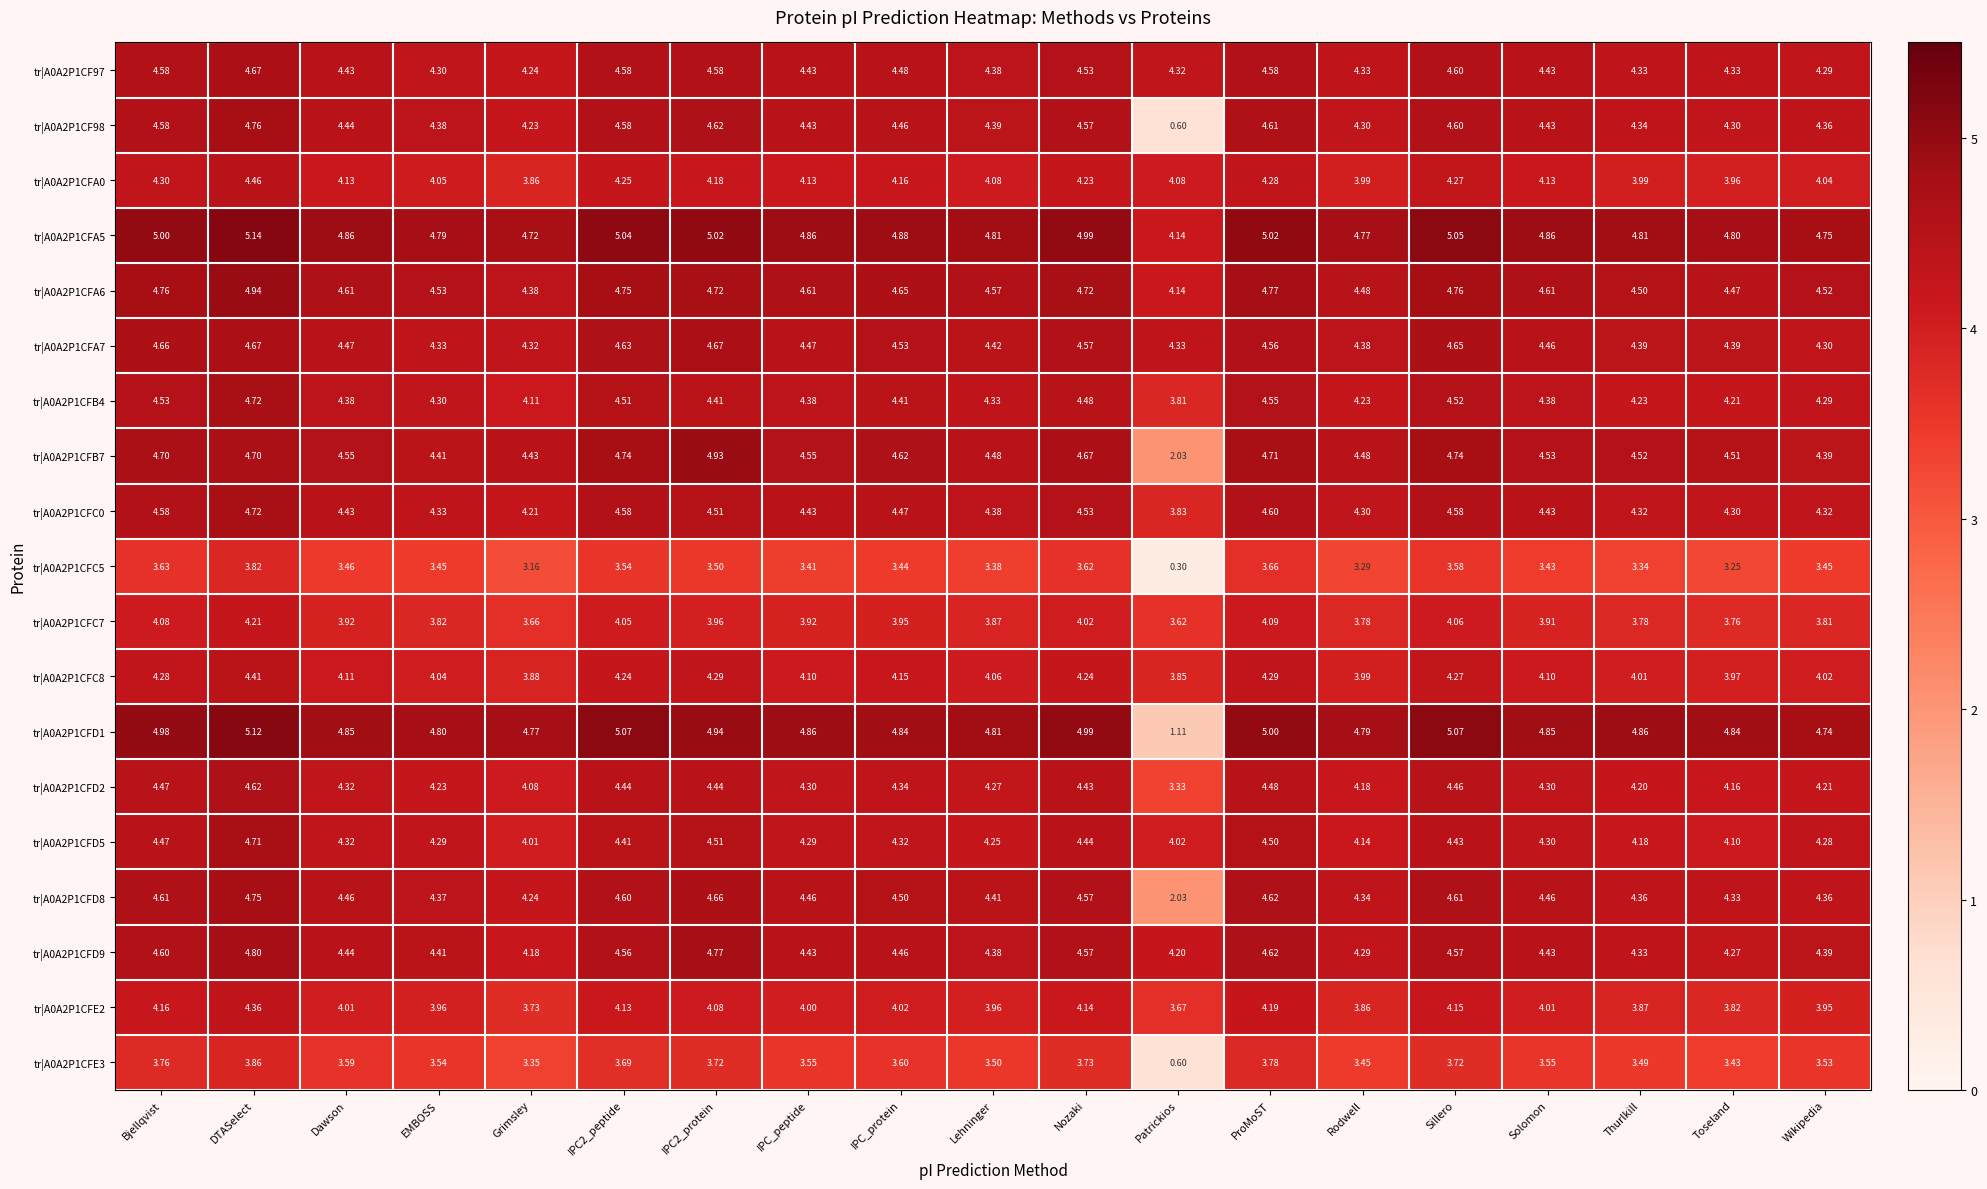

Which category has the highest value in the tr|A0A2P1CFC8 series?

DTASelect